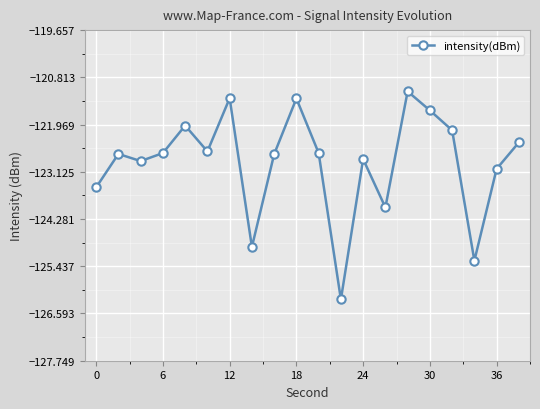

What is the difference between the maximum and minimum values?

5.1